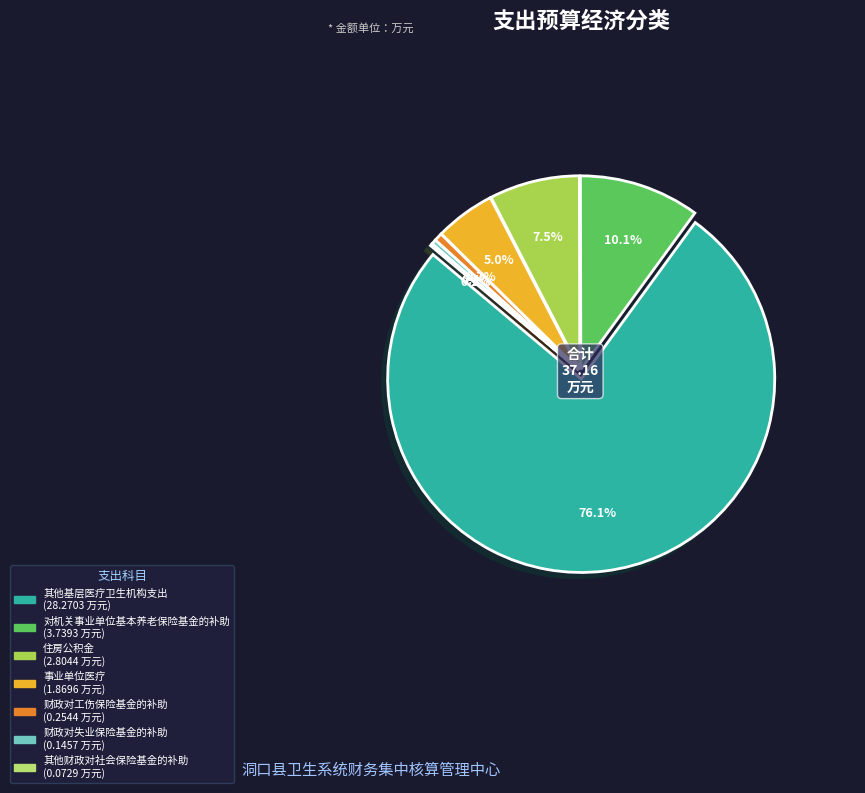

How many segments does this pie chart have?

7